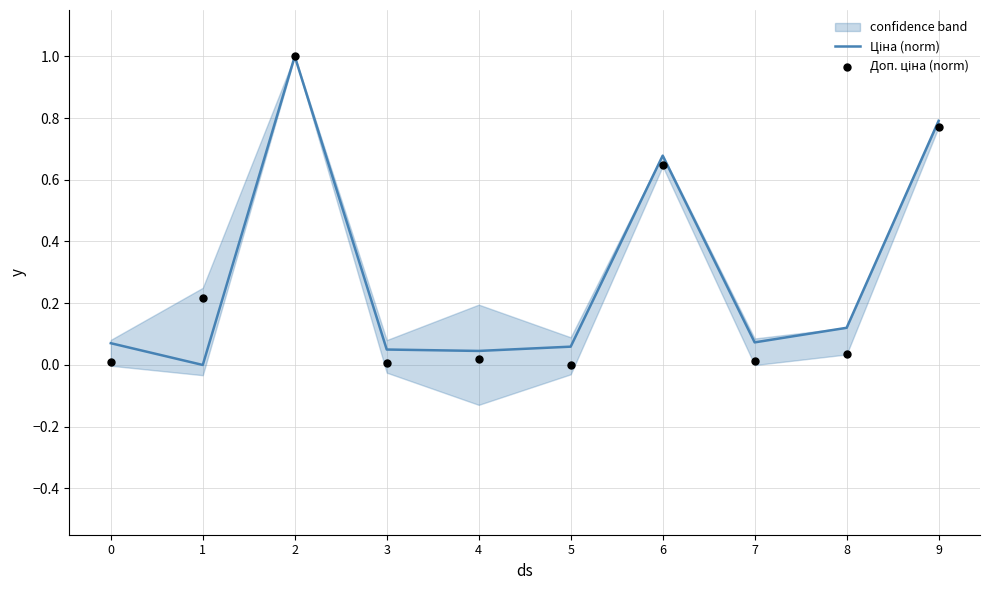

Which series contains the highest Y value?

Ціна (norm)